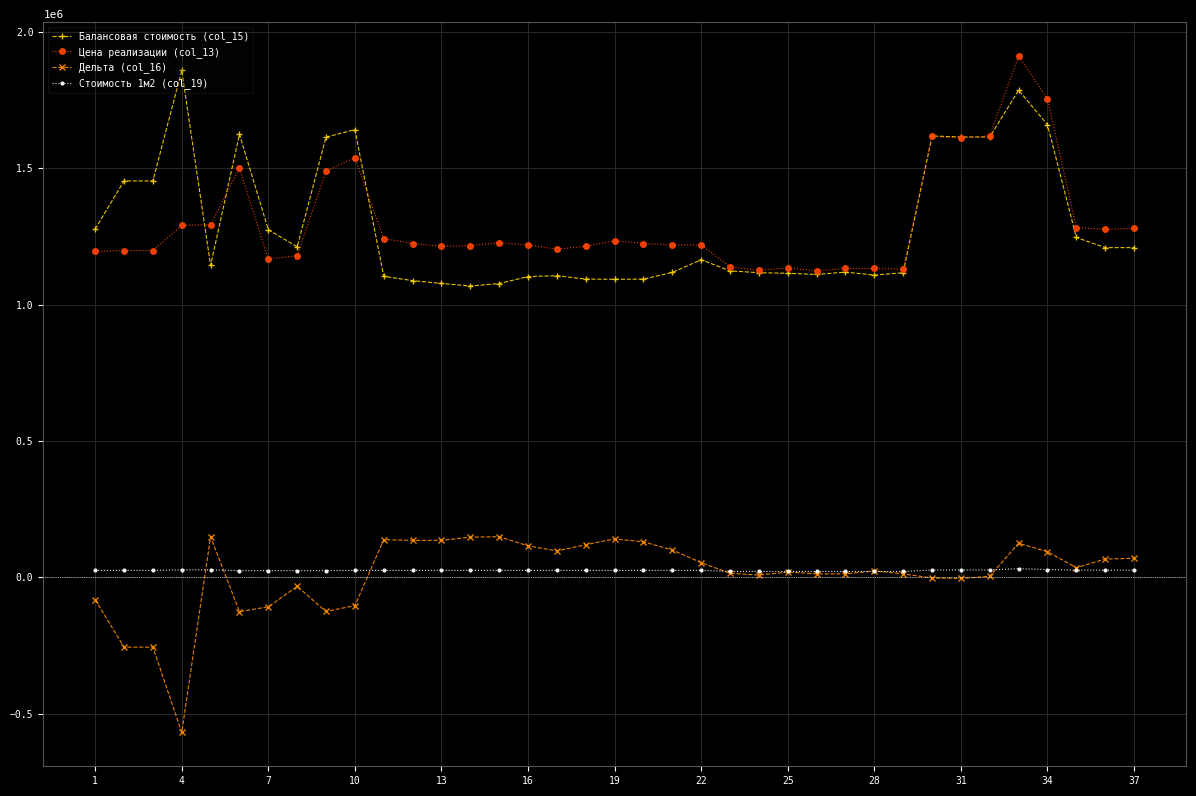

What is the sum of all Цена реализации (col_13) values?

47992210.0